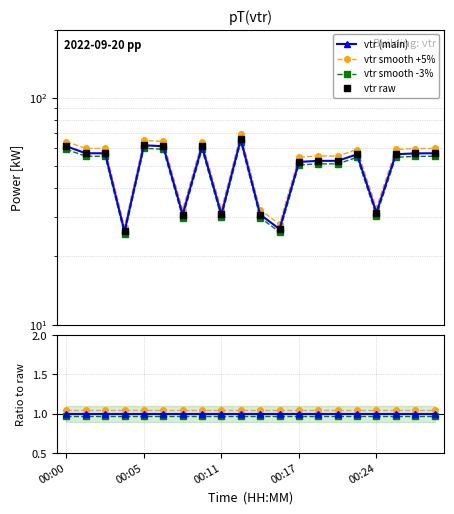

Between 14 and 16, which is larger?

14